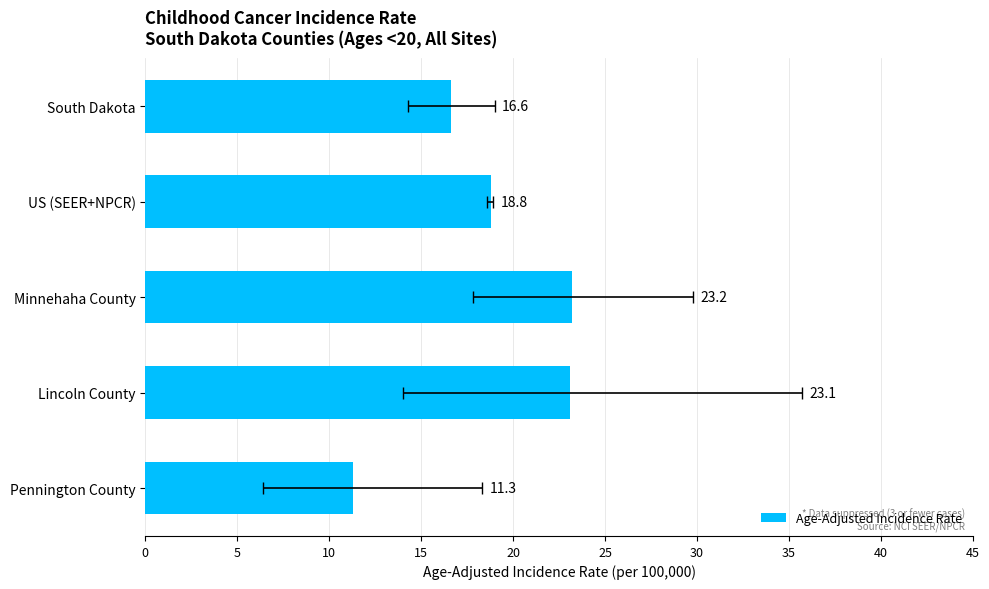

How many categories are shown in the chart?

5